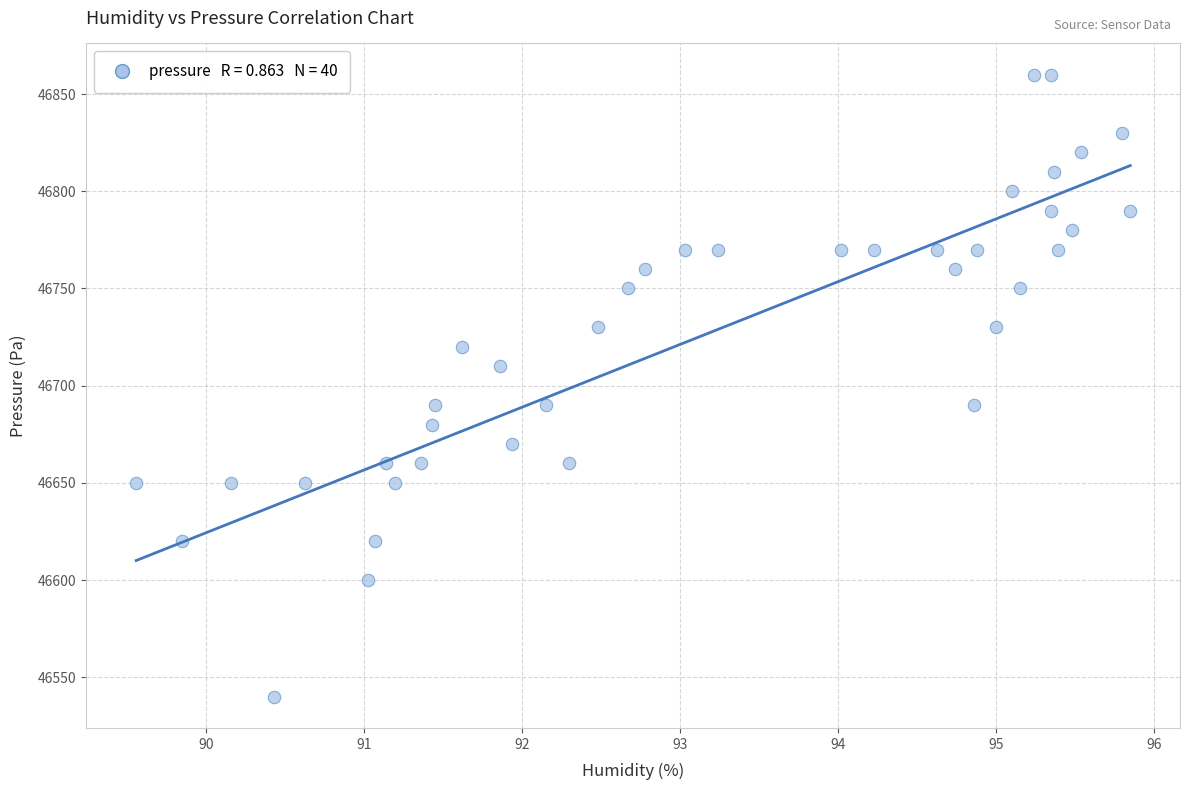

What is the range of Y values (max minus min)?

320